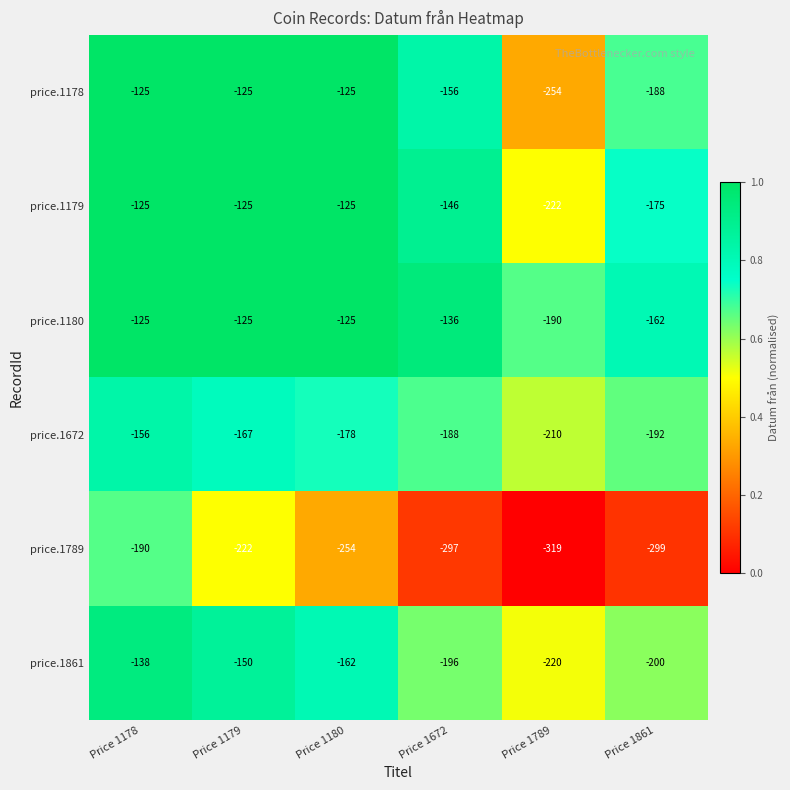

What is the difference between the second highest and minimum values in the price.1179 series?

97